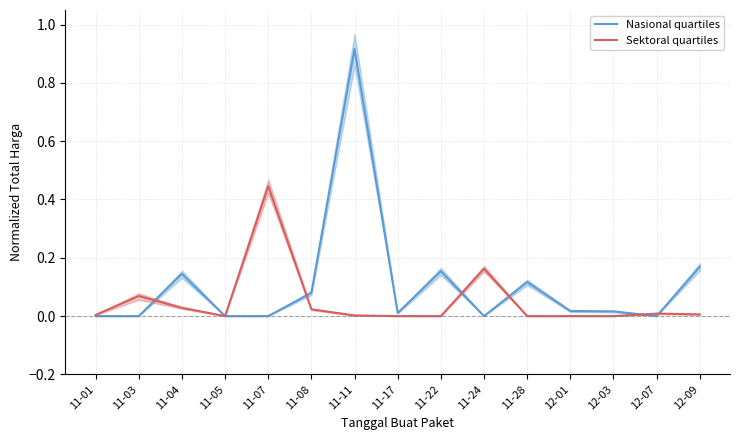

The Sektoral quartiles series shows 0.1 at 11-03. True or false?

True